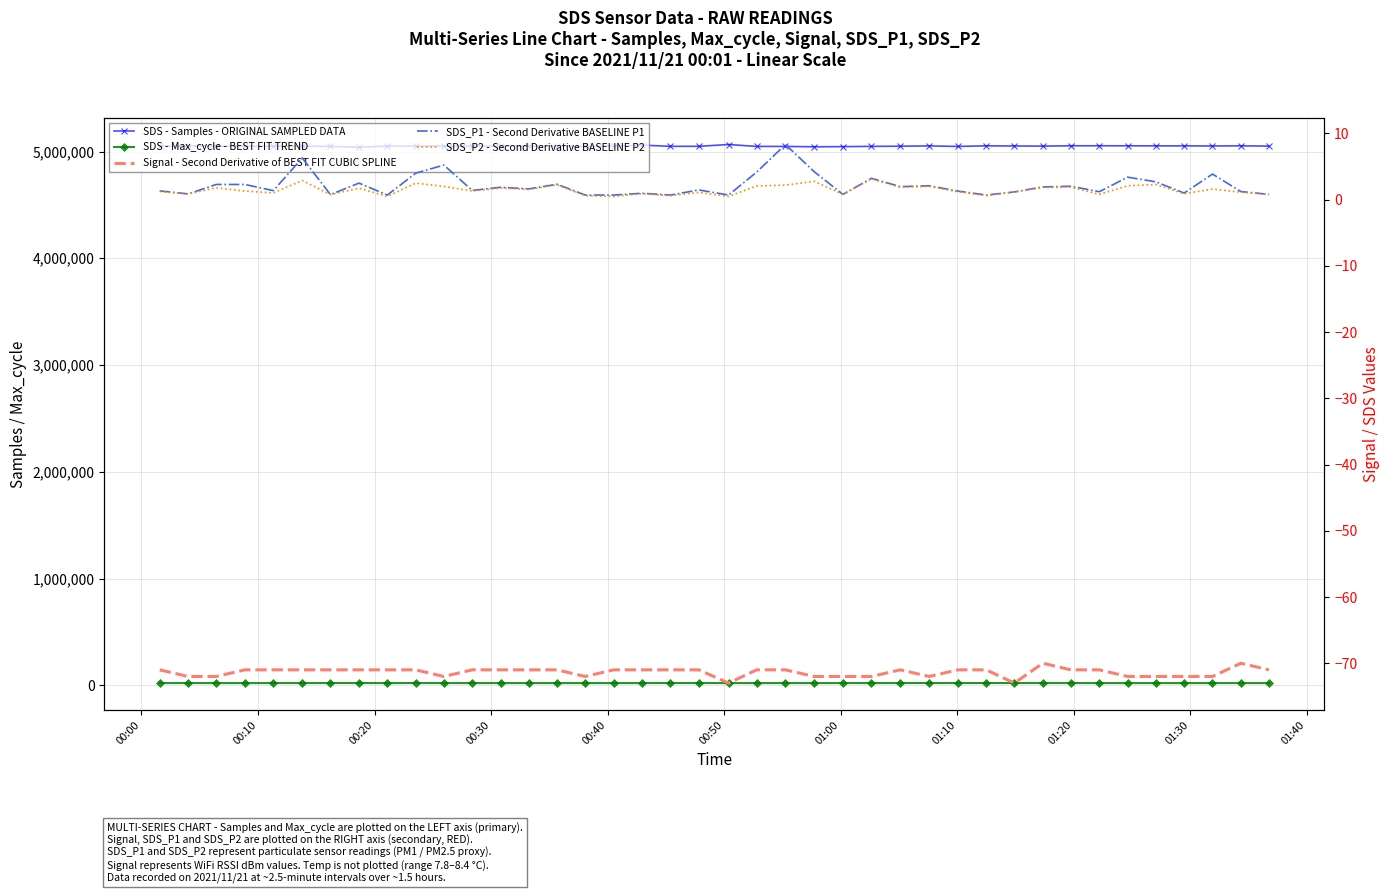

Reading left to right, transcribe all the data shown in this chart.

SDS - Samples - ORIGINAL SAMPLED DATA: 5049644.0	5051665.0	5051159.0	5049637.0	5049988.0	5049569.0	5048364.0	5040169.0	5050918.0	5050362.0	5051171.0	5050548.0	5051978.0	5050293.0	5053253.0	5048699.0	5050506.0	5060152.0	5048677.0	5048793.0	5065571.0	5047878.0	5047916.0	5044473.0	5045956.0	5048218.0	5049798.0	5052653.0	5047638.0	5053385.0	5051852.0	5050755.0	5053783.0	5053826.0	5053542.0	5053058.0	5052985.0	5051895.0	5053407.0	5050676.0
SDS - Max_cycle - BEST FIT TREND: 20195.0	20574.0	20253.0	20174.0	20453.0	20483.0	20565.0	20981.0	20190.0	20786.0	20417.0	20441.0	20203.0	20269.0	20224.0	20177.0	20274.0	20249.0	20869.0	20447.0	20532.0	20178.0	20467.0	20206.0	20461.0	20526.0	20471.0	20914.0	20449.0	20967.0	20433.0	20543.0	20567.0	20198.0	20189.0	20183.0	20290.0	20237.0	20445.0	20179.0
Signal - Second Derivative of BEST FIT CUBIC SPLINE: -71.0	-72.0	-72.0	-71.0	-71.0	-71.0	-71.0	-71.0	-71.0	-71.0	-72.0	-71.0	-71.0	-71.0	-71.0	-72.0	-71.0	-71.0	-71.0	-71.0	-73.0	-71.0	-71.0	-72.0	-72.0	-72.0	-71.0	-72.0	-71.0	-71.0	-73.0	-70.0	-71.0	-71.0	-72.0	-72.0	-72.0	-72.0	-70.0	-71.0
SDS_P1 - Second Derivative BASELINE P1: 1.3	0.9	2.3	2.3	1.4	6.3	0.8	2.5	0.7	4.0	5.2	1.4	1.9	1.6	2.3	0.7	0.7	1.0	0.7	1.5	0.7	4.2	8.3	4.2	0.8	3.2	2.0	2.1	1.3	0.7	1.2	1.9	2.0	1.2	3.4	2.7	1.0	3.9	1.2	0.8
SDS_P2 - Second Derivative BASELINE P2: 1.2	0.9	1.8	1.3	1.0	2.9	0.8	1.7	0.5	2.5	2.0	1.3	1.8	1.5	2.2	0.6	0.5	0.9	0.6	1.1	0.5	2.1	2.2	2.8	0.8	3.1	1.9	2.0	1.2	0.6	1.2	1.8	1.9	0.8	2.1	2.3	0.9	1.6	1.1	0.8